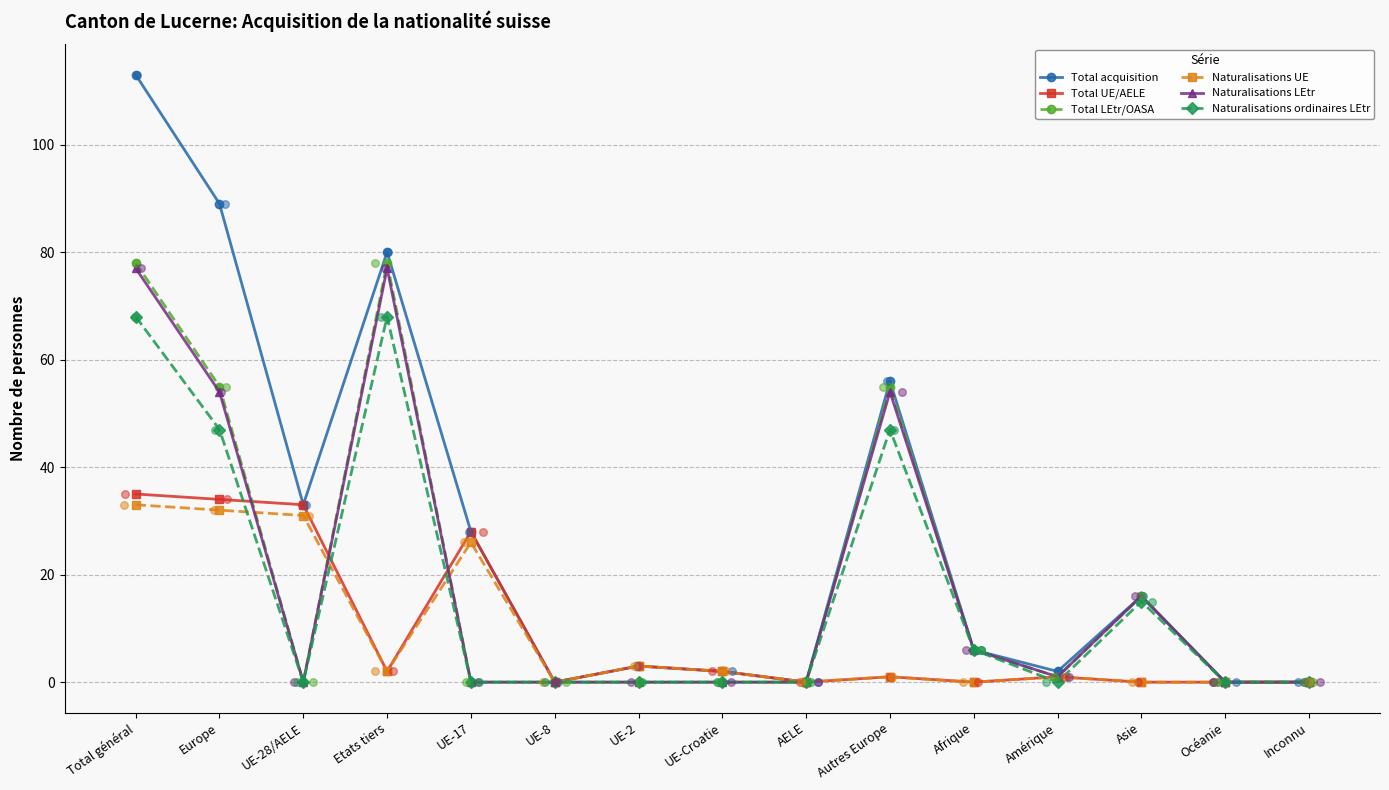

Which series reaches the minimum Y coordinate?

Total acquisition